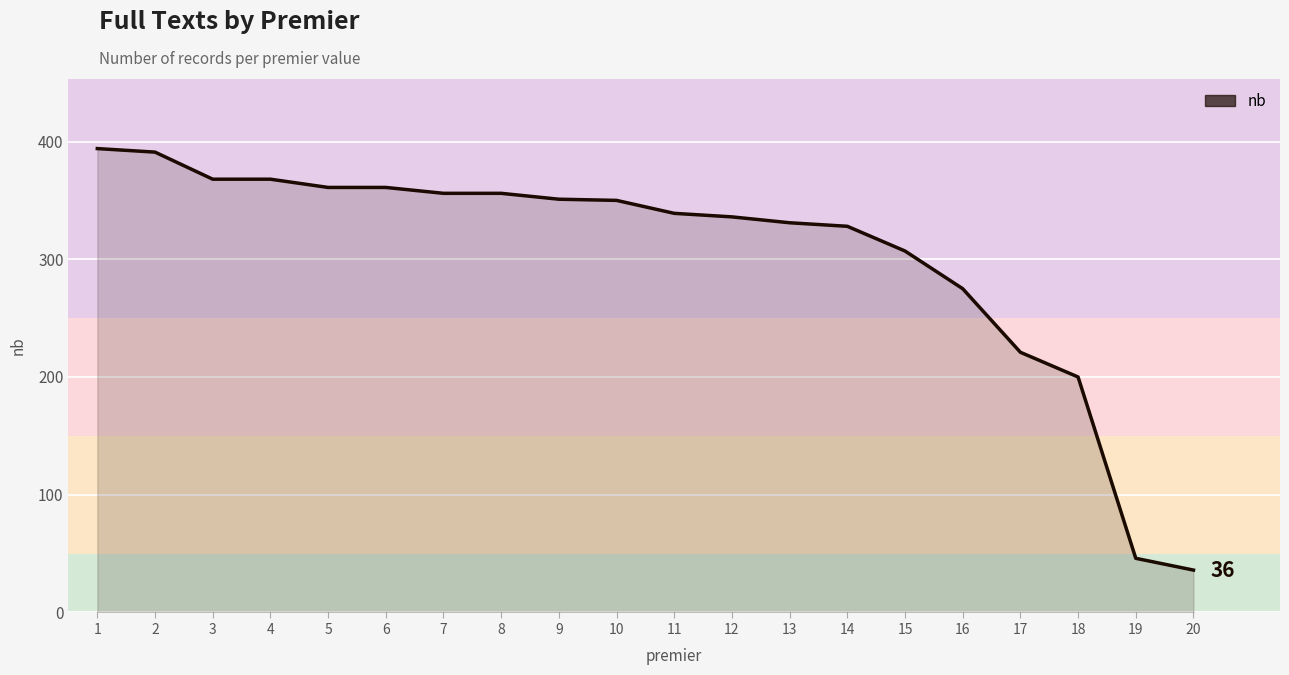

What is the change in value from 5 to 13?

-30